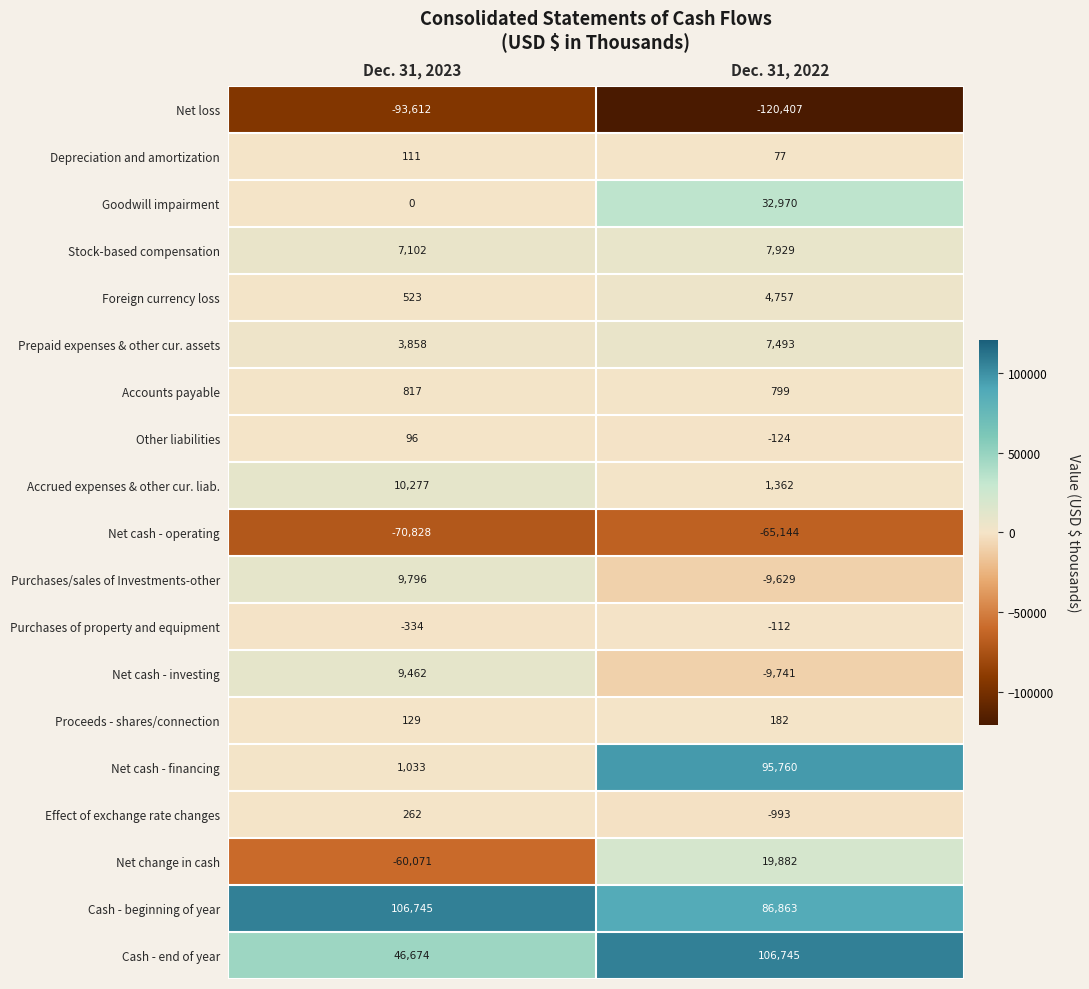

What value does the Accounts payable series have at Dec. 31, 2023, to the nearest 5?

815